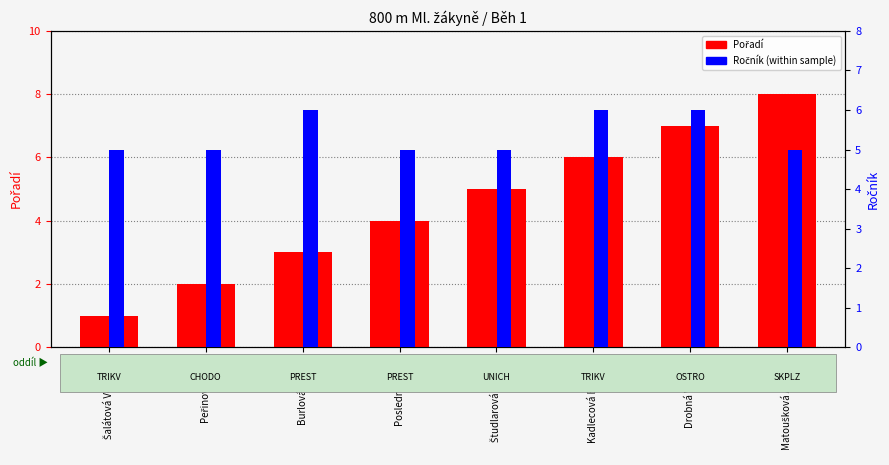

What position from the left is Peřinová Anna?

2